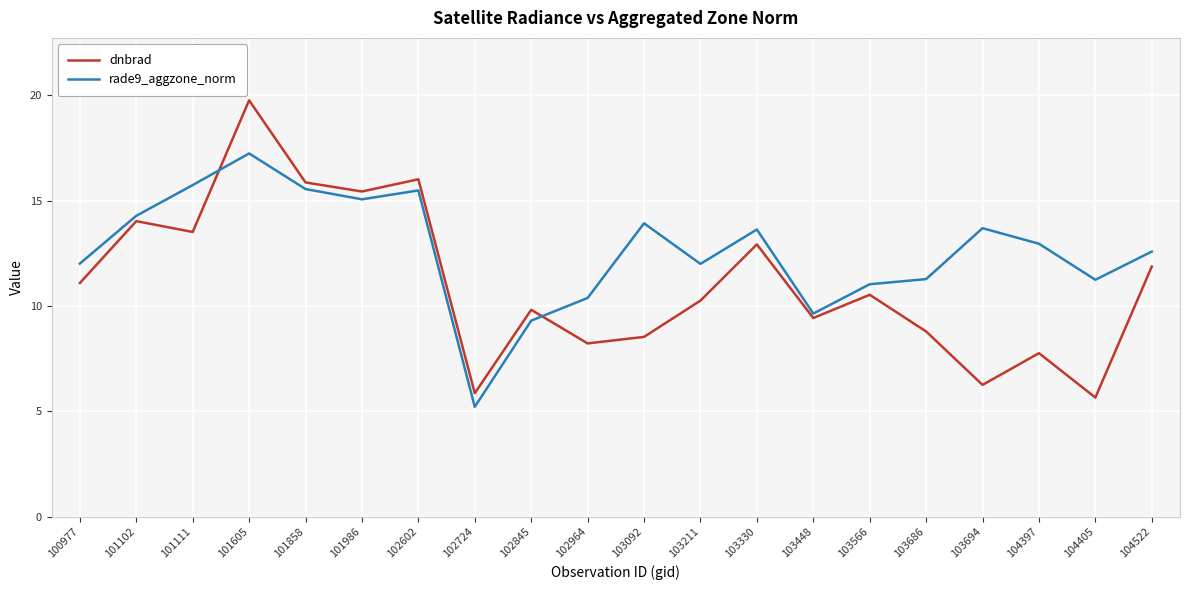

How many interior local peaks does the rade9_aggzone_norm series have?

5